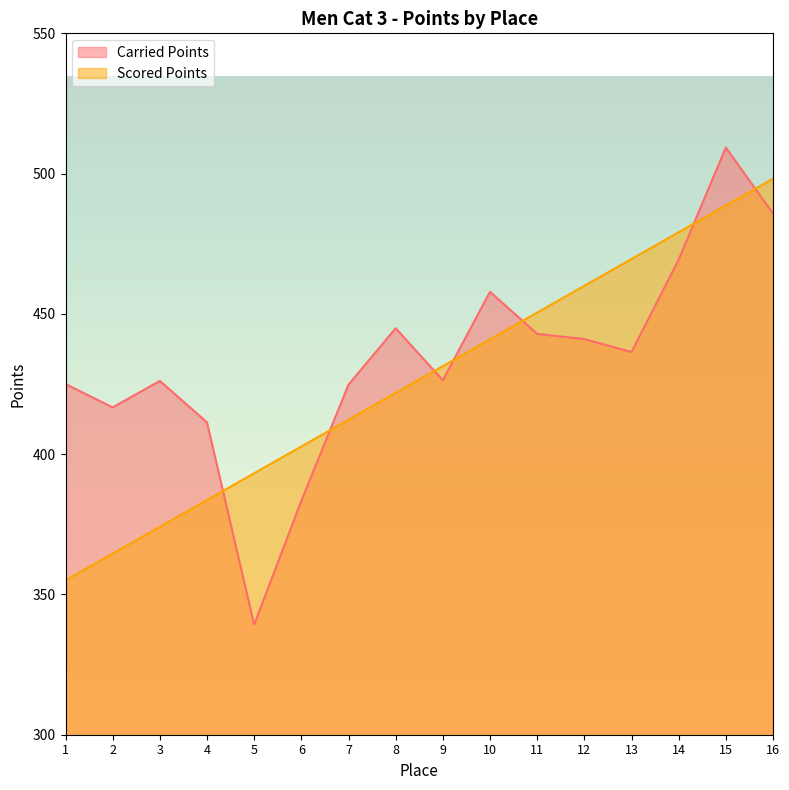

What is the sum of the Carried Points values at 10 and 5?

797.1